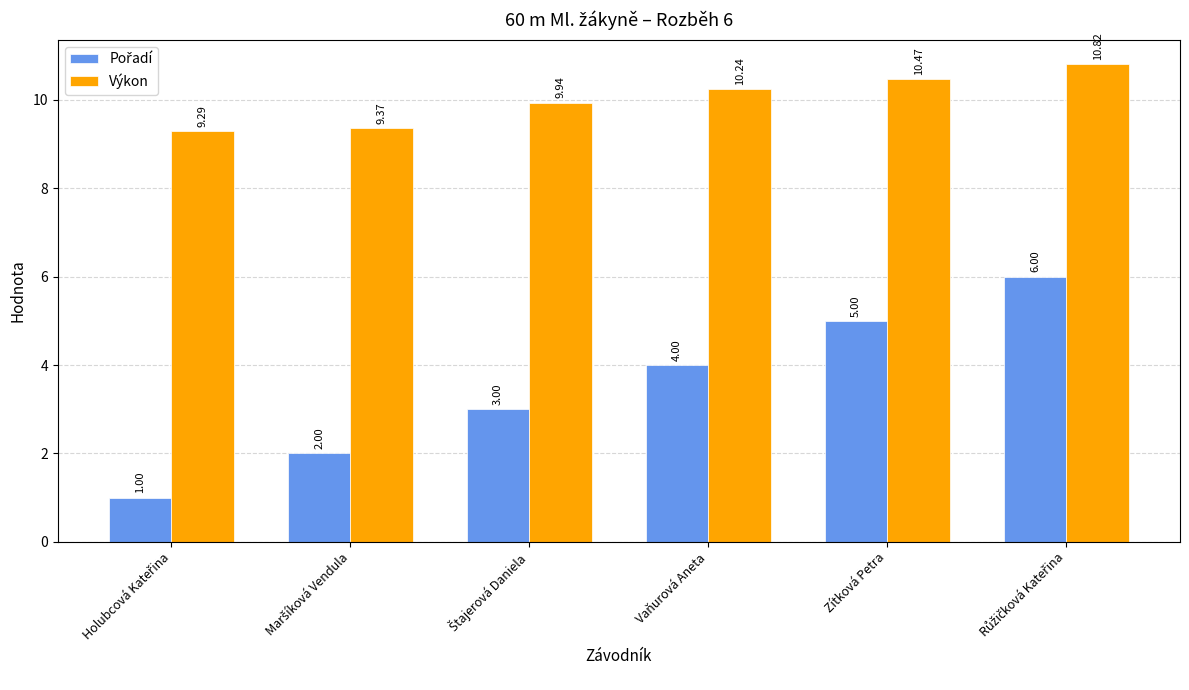

At how many categories does at least one series exceed 10?

3